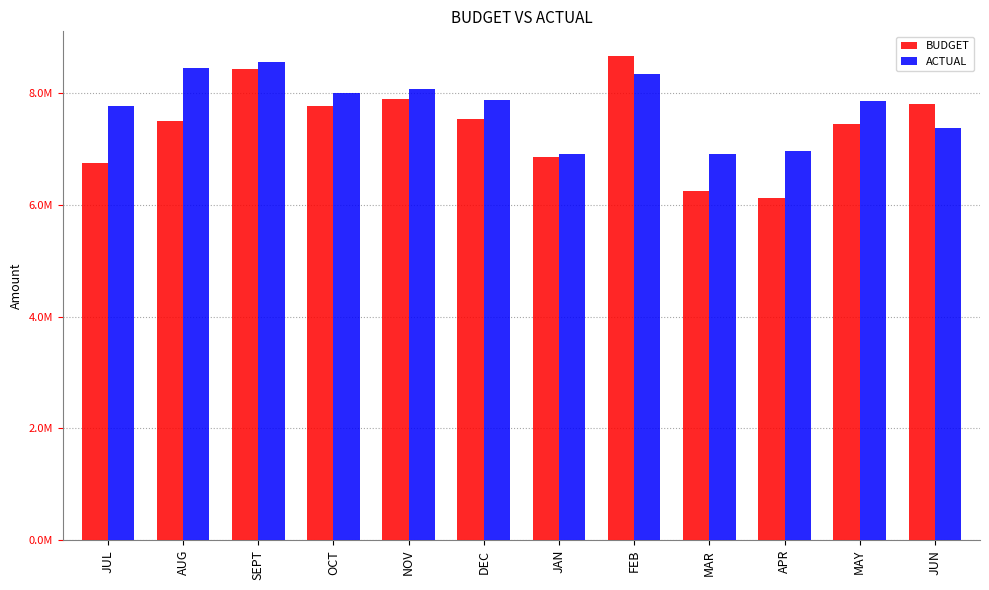

Which series has the widest spread of values?

BUDGET